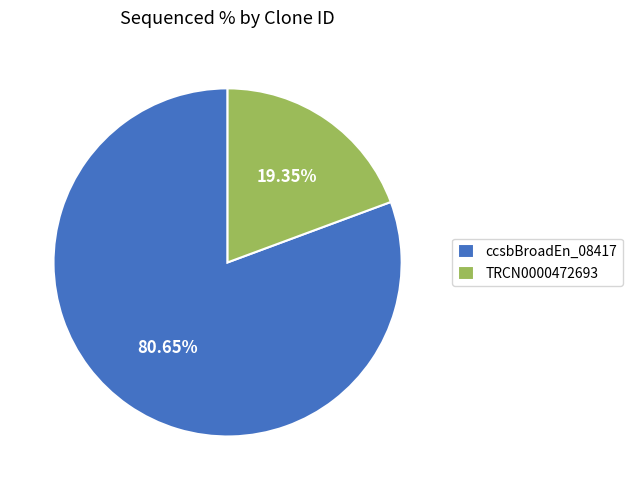

Approximately how many times larger is the value at ccsbBroadEn_08417 compared to TRCN0000472693?

4.2